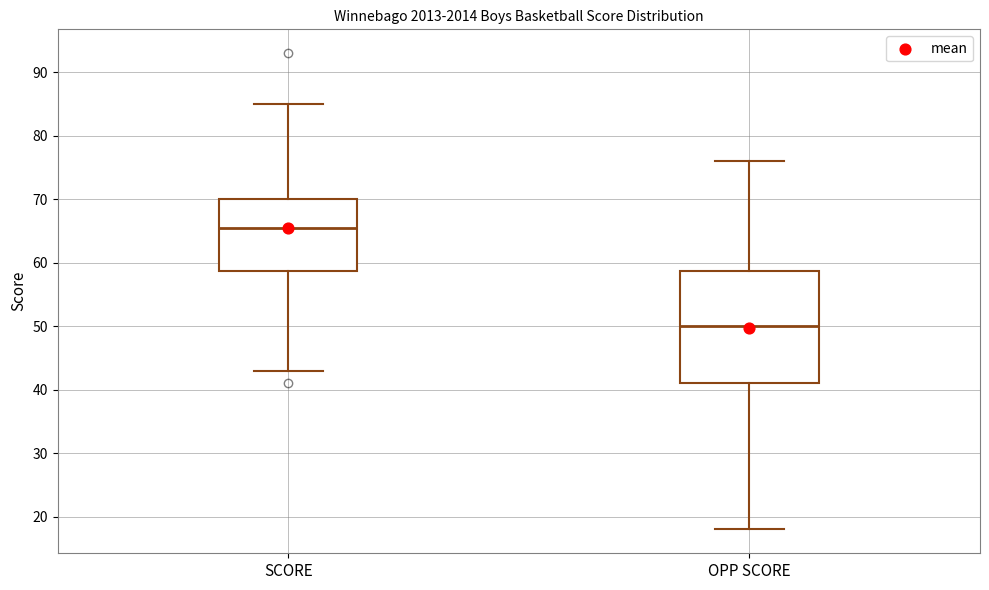

Which box is the tallest, from its lower edge to its upper edge?

OPP SCORE